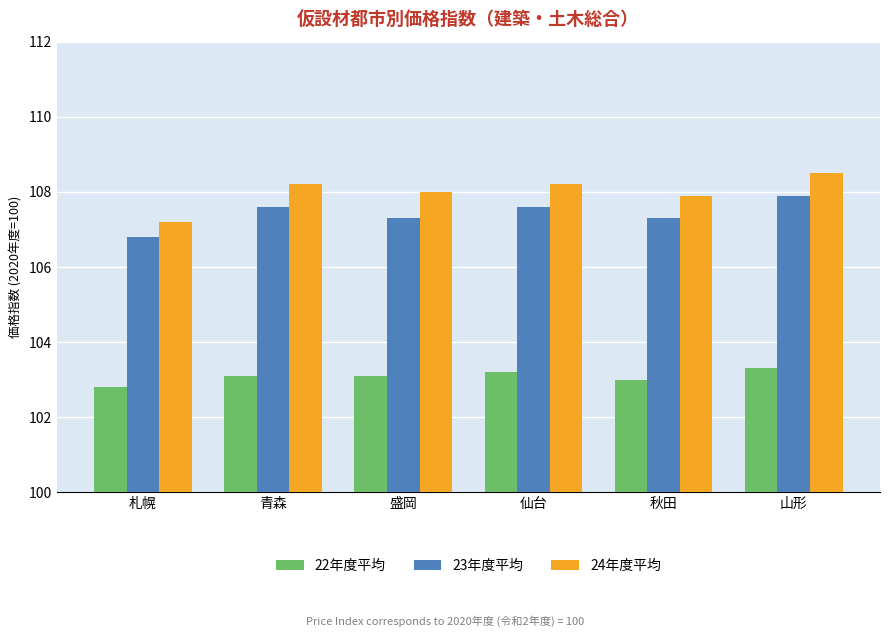

What is the value of the 22年度平均 bar at the 1st from the left?

102.8